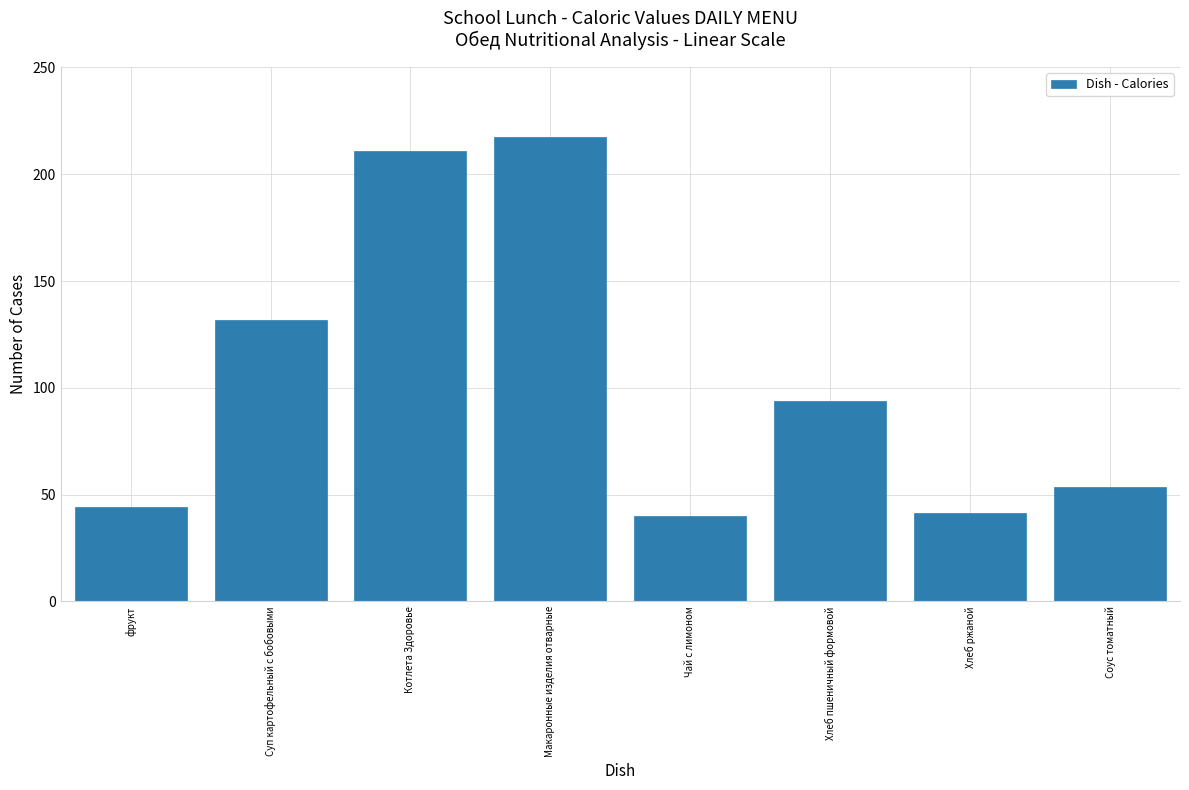

Reading left to right, list all the values displayed in this chart.

фрукт=44.0	Суп картофельный с бобовыми=131.5	Котлета Здоровье=211.0	Макаронные изделия отварные=217.5	Чай с лимоном=40.1	Хлеб пшеничный формовой=93.8	Хлеб ржаной=41.2	Соус томатный=53.8